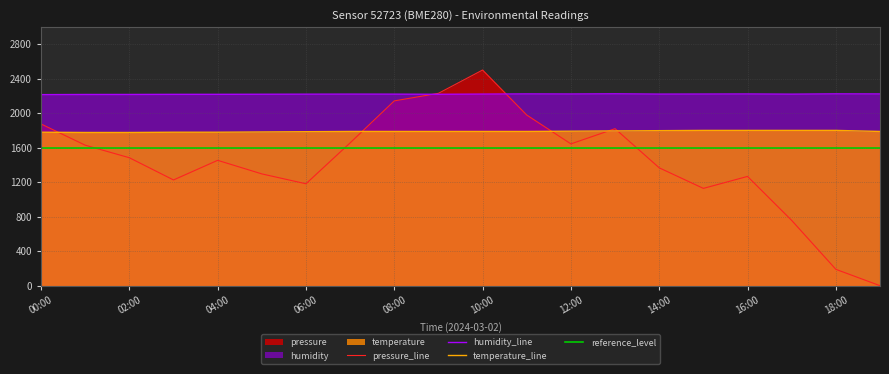

Which series changed the most between 06:00 and 19:00?

pressure